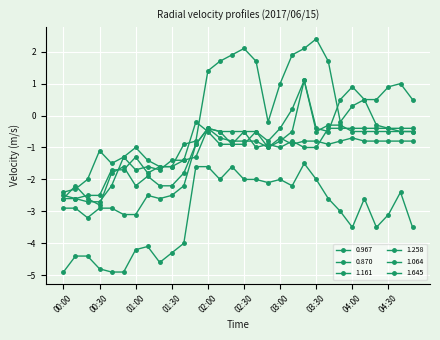

At how many categories does at least one series exceed -4?

30